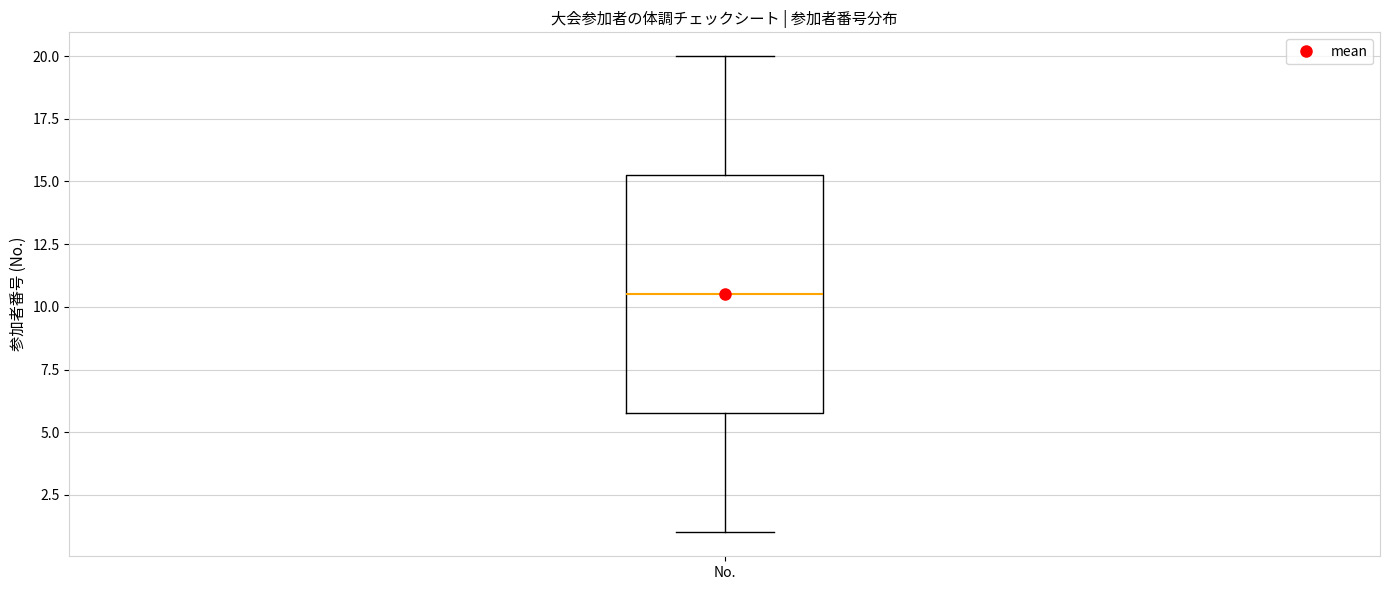

Read this box plot against the y-axis: the position of the median line, the range covered by the box, and the ends of both whiskers. The values are not printed on the chart, so give them approximately, as read against the axis.

median 10.5, box 6.0 to 15.5, whiskers 1.0 to 20.0